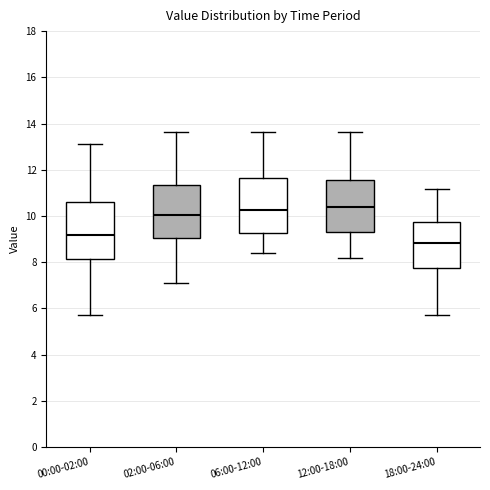

Where is the lower edge of the box for 06:00-12:00 on the y-axis? The values are not printed on the chart, so give them approximately, as read against the axis.

9.2